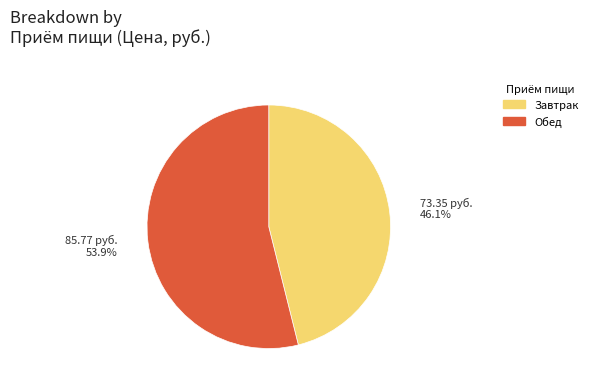

Is there a majority slice in this chart?

Yes